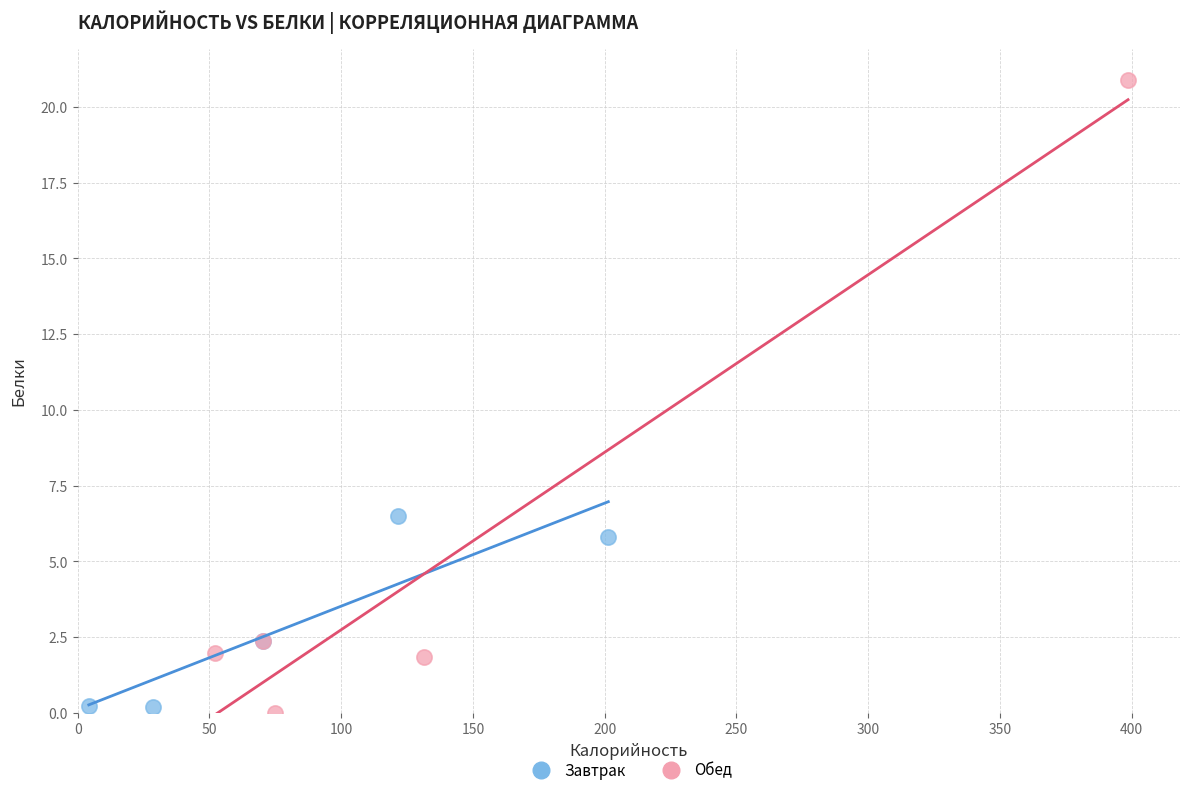

Which series has the largest Y range (max minus min)?

Обед